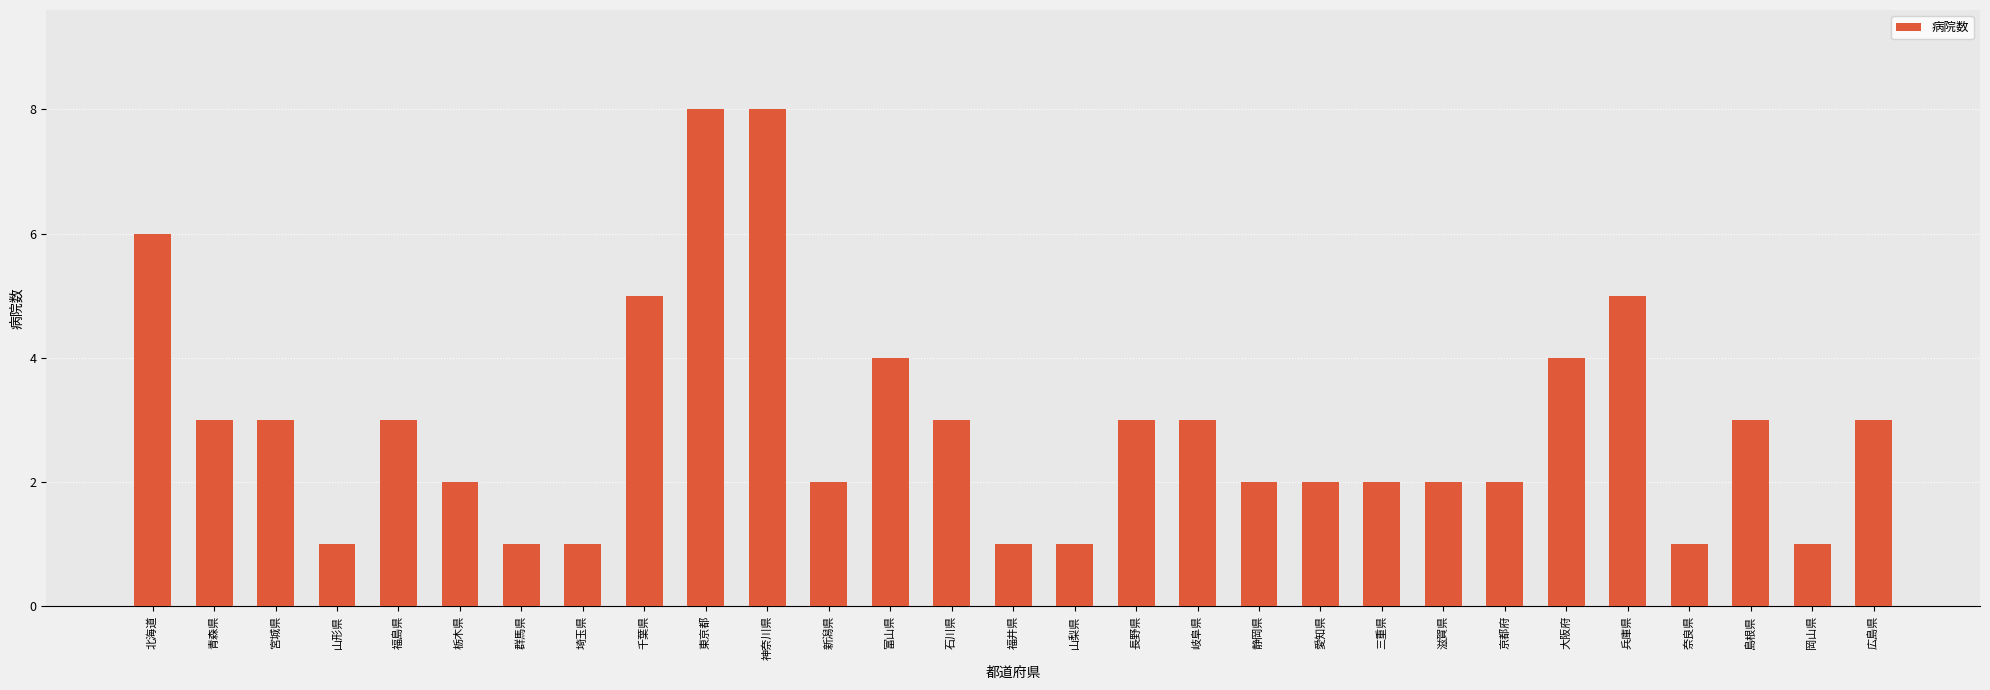

What position from the left is 宮城県?

3